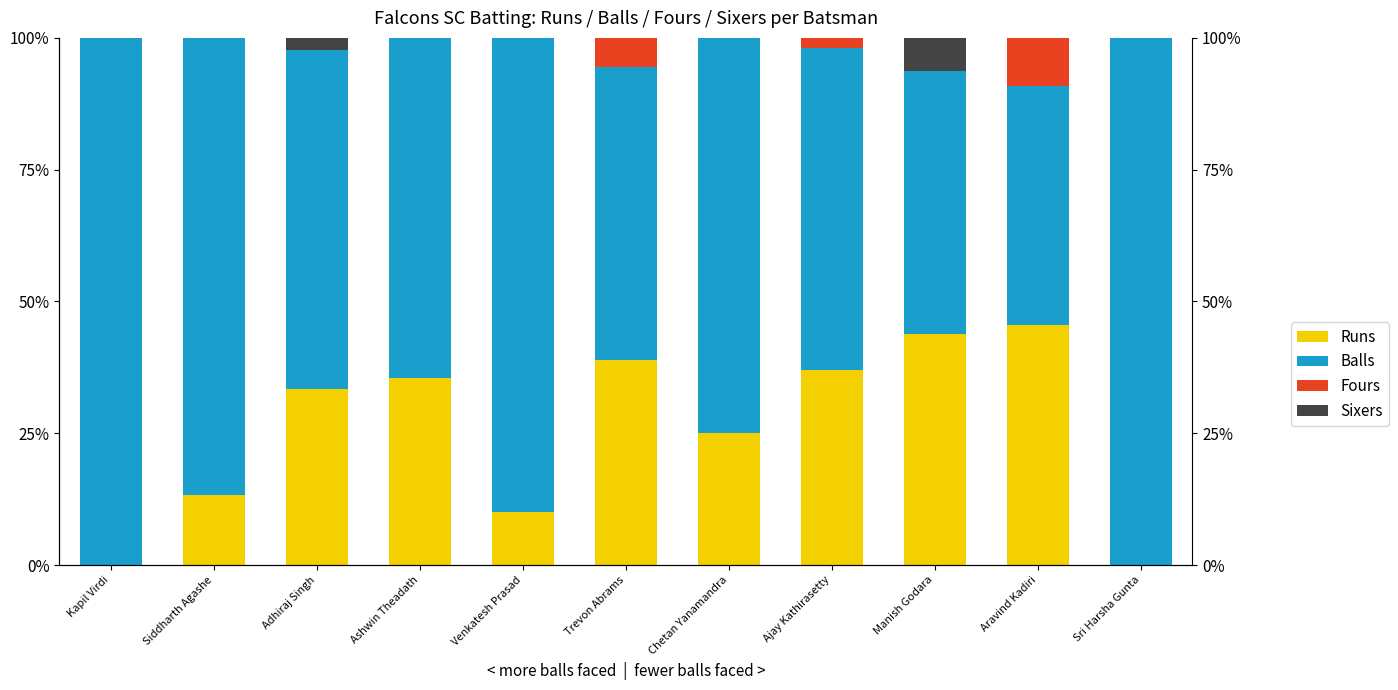

Rank the series by their maximum value, from highest to lowest.

Balls, Runs, Fours, Sixers